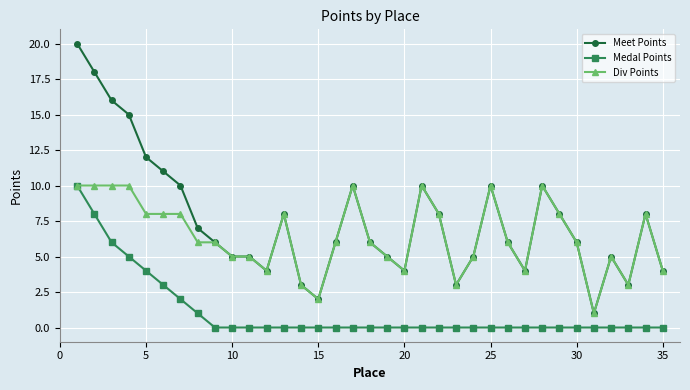

True or false: Meet Points and Medal Points cross at least once.

False